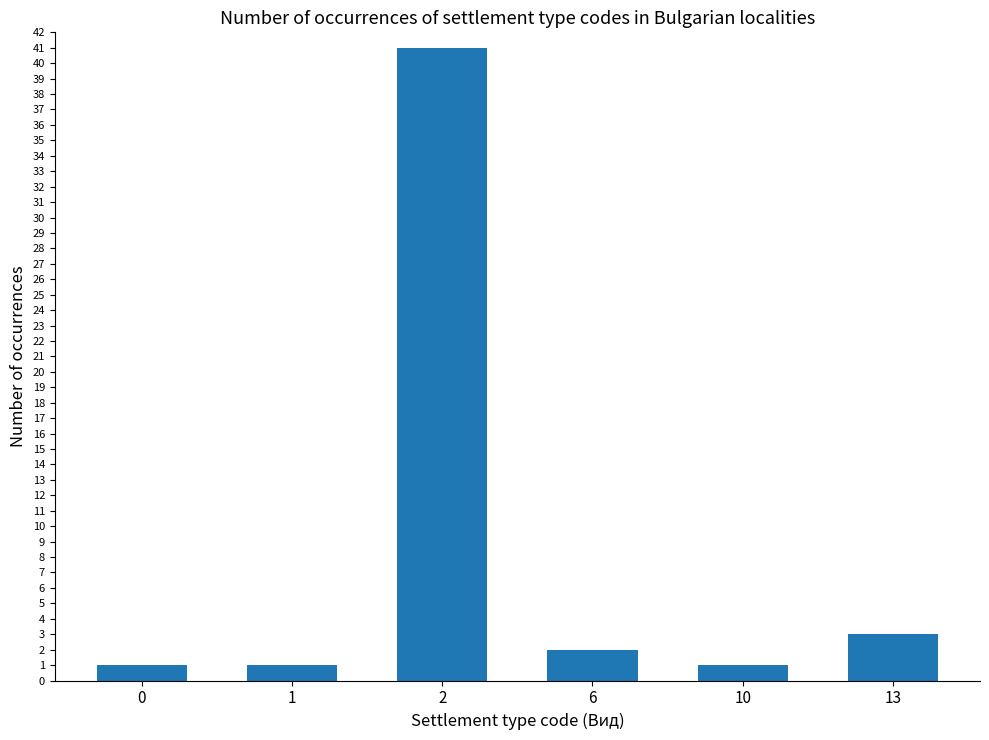

What is the sum of all values?

49